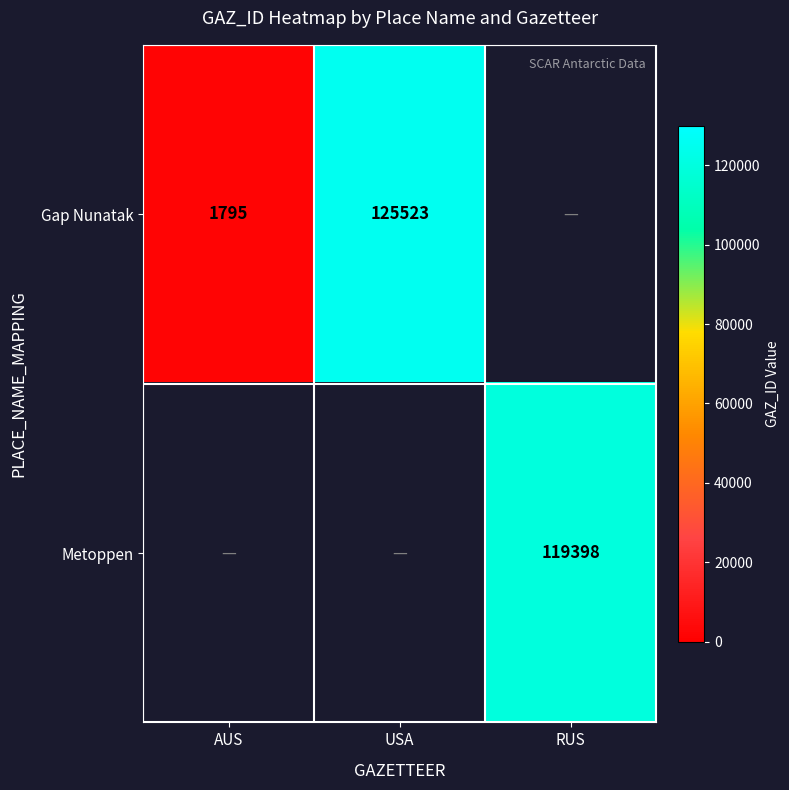

The Gap Nunatak series shows 76117 at USA. True or false?

False